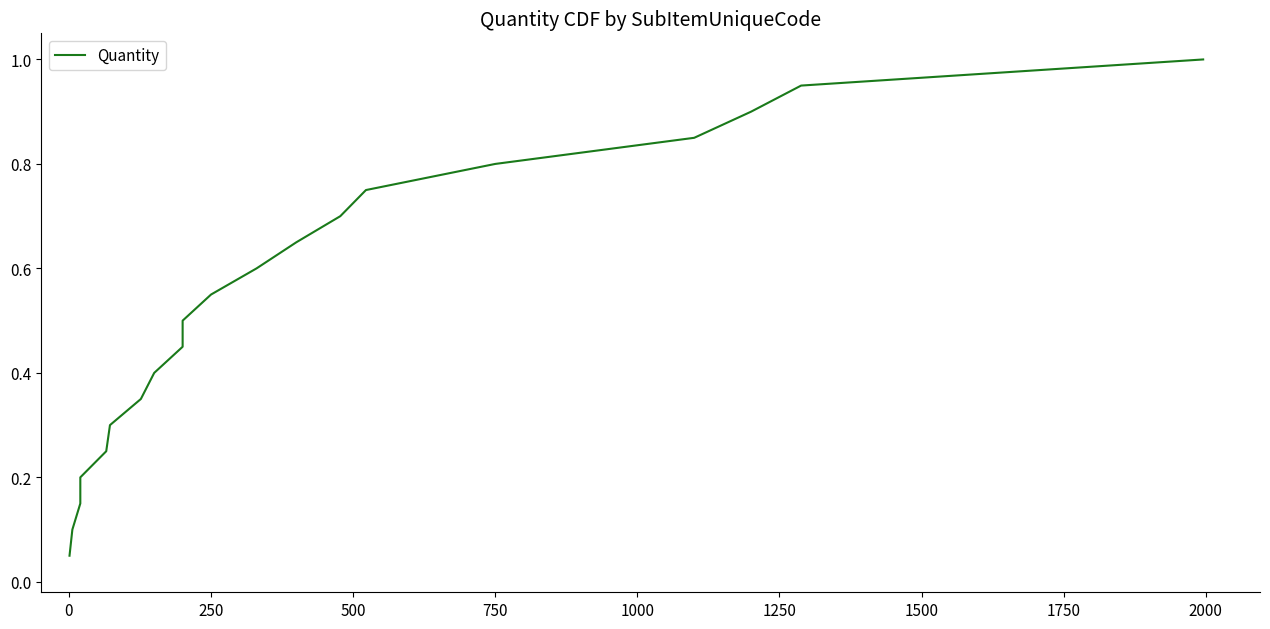

True or false: the data has more than 0 interior local peaks.

False